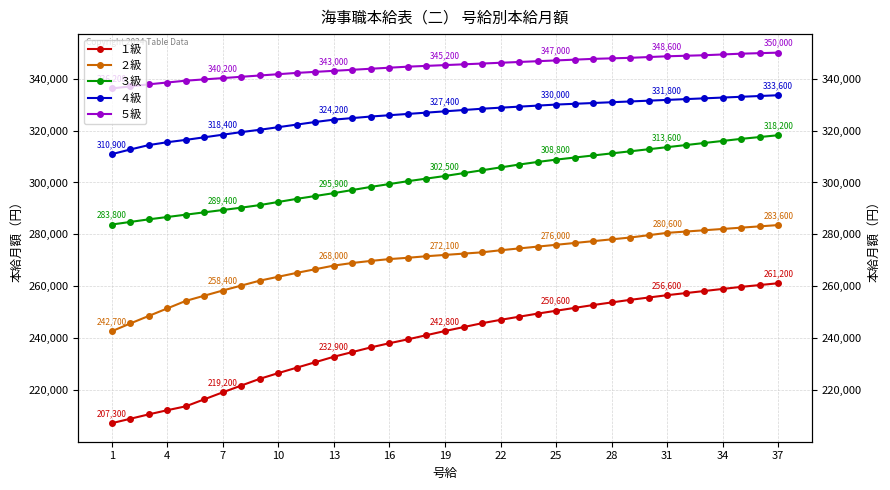

True or false: ５級 and ２級 intersect in this chart.

False